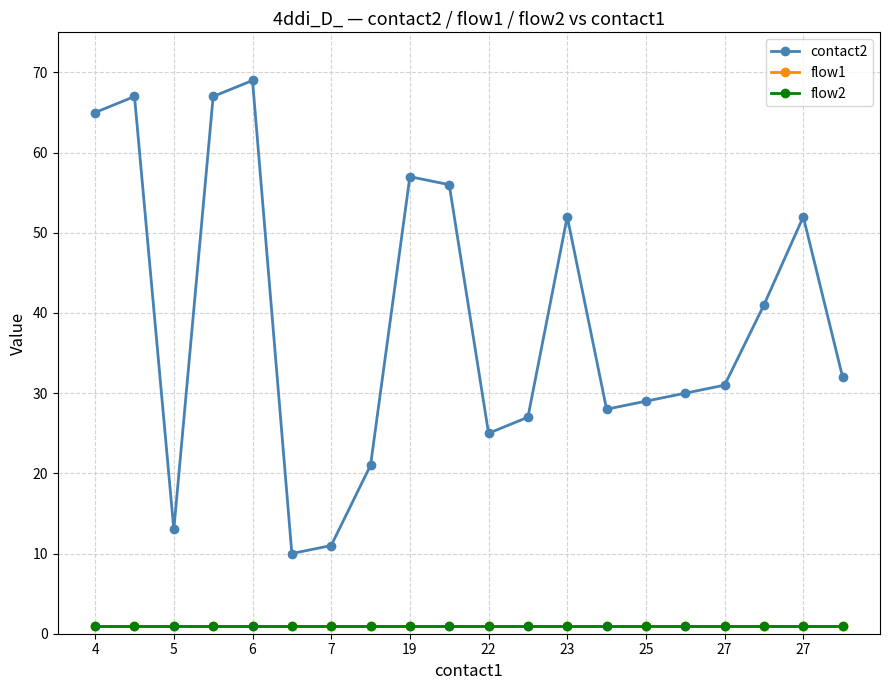

True or false: flow2 and flow1 intersect in this chart.

False